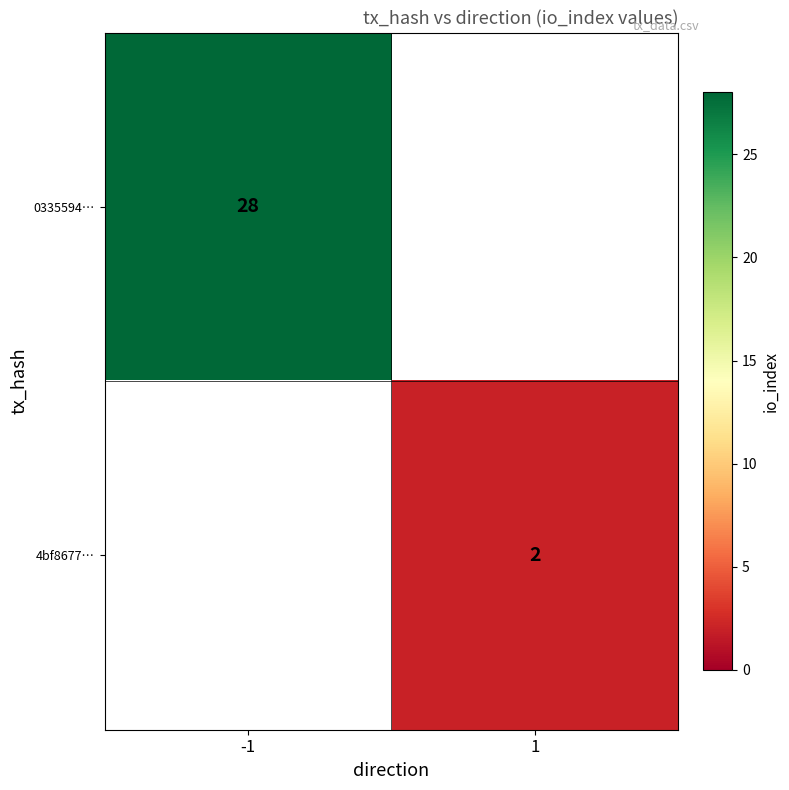

True or false: 4bf8677… has a value of 2 at 1.

True